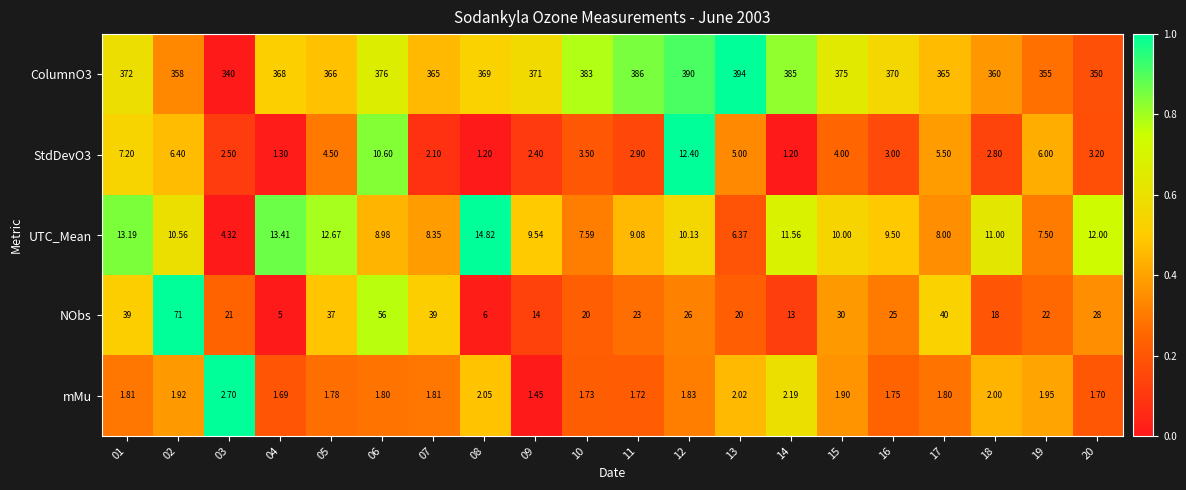

What is the difference between the highest and lowest values at 17?

363.2